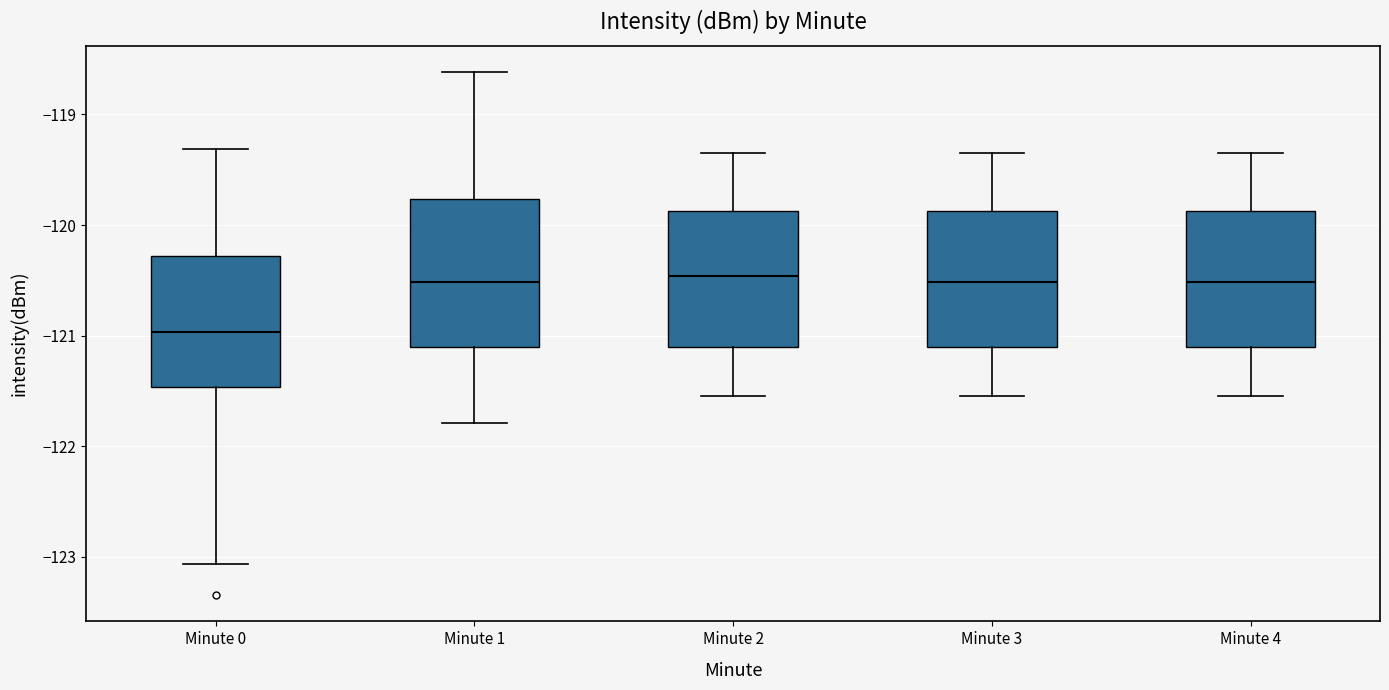

Reading left to right, read every box against the y-axis: the position of its median line, the range the box covers, and the ends of its whiskers. The values are not printed on the chart, so give them approximately, as read against the axis.

Minute 0: median -121.0, box -121.5 to -120.3, whiskers -123.1 to -119.3
Minute 1: median -120.5, box -121.1 to -119.8, whiskers -121.8 to -118.6
Minute 2: median -120.5, box -121.1 to -119.9, whiskers -121.5 to -119.3
Minute 3: median -120.5, box -121.1 to -119.9, whiskers -121.5 to -119.3
Minute 4: median -120.5, box -121.1 to -119.9, whiskers -121.5 to -119.3